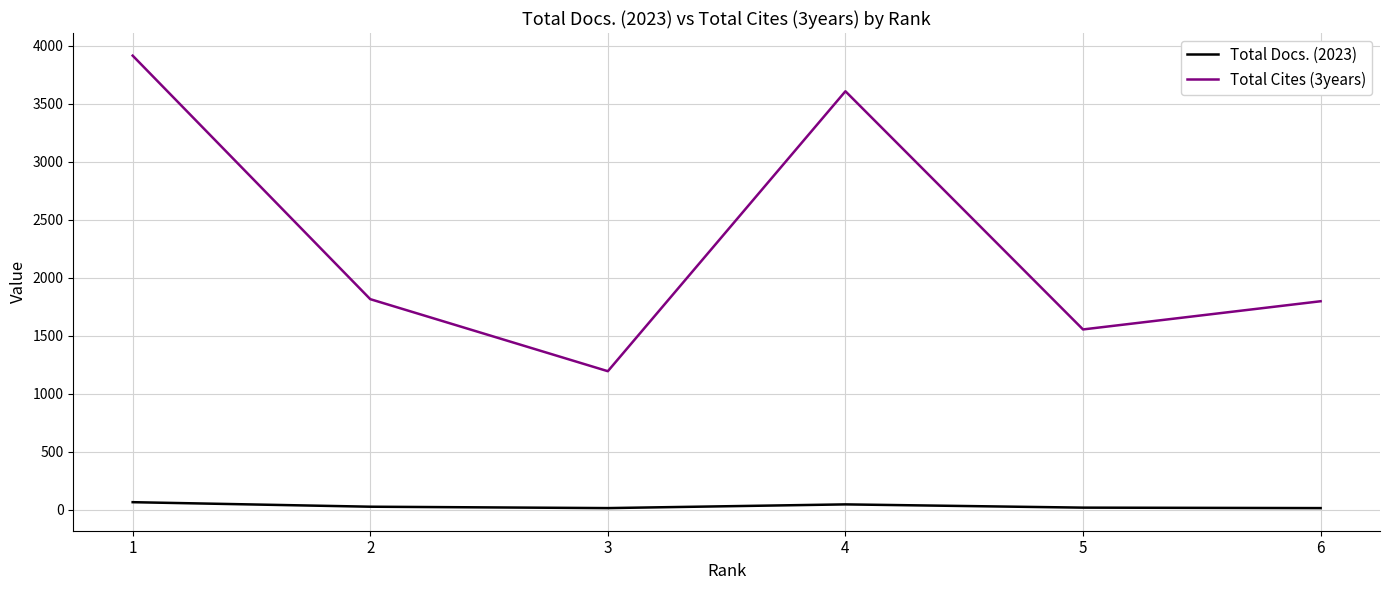

How many values in the Total Cites (3years) series are below 1816?

3